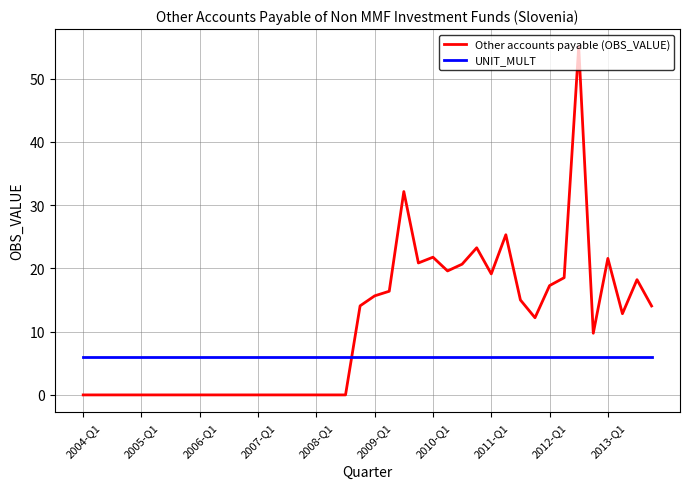

What is the highest value of the Other accounts payable (OBS_VALUE) series?

55.1